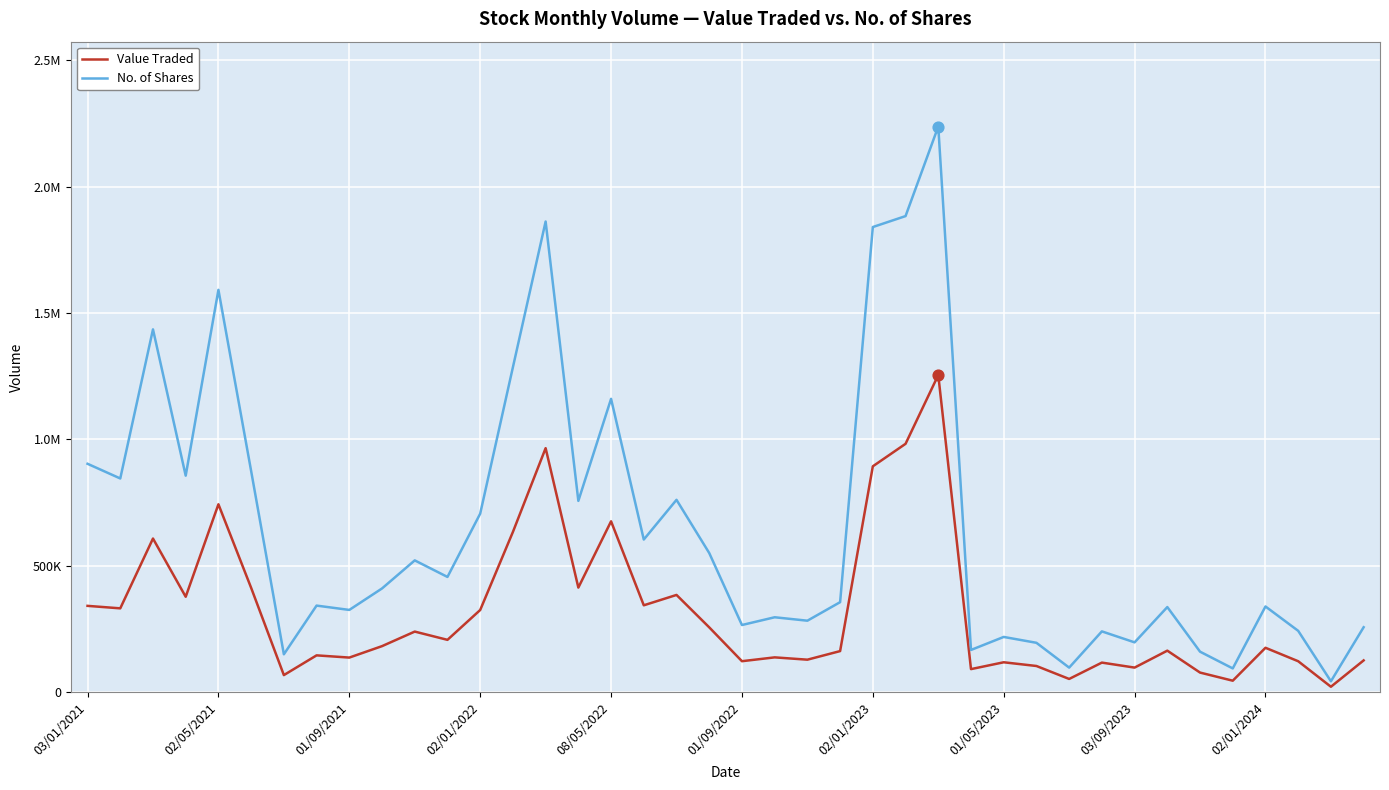

Is this an area chart (filled region under the line)?

No